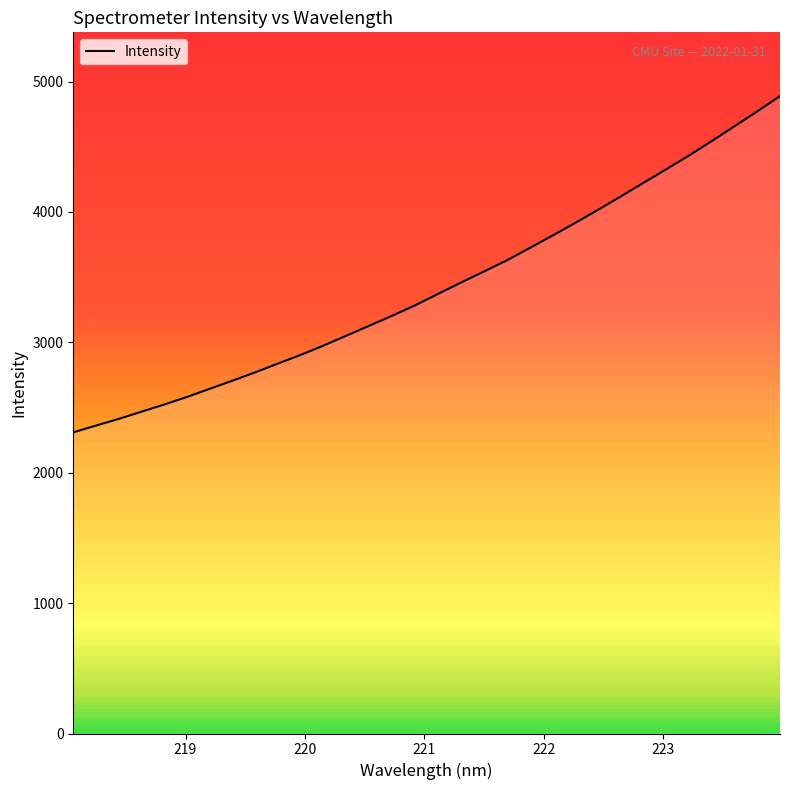

How many series are shown in this chart?

1